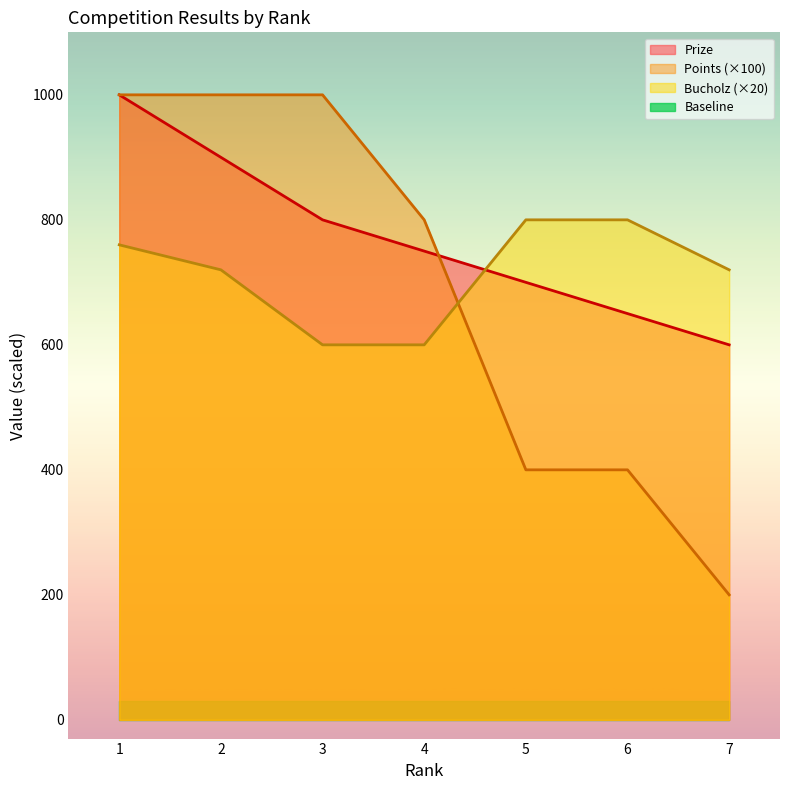

Reading right to left, what are all the values shown in this chart?

Prize: 7=600	6=650	5=700	4=750	3=800	2=900	1=1000
Points: 7=200	6=400	5=400	4=800	3=1000	2=1000	1=1000
Bucholz: 7=720	6=800	5=800	4=600	3=600	2=720	1=760